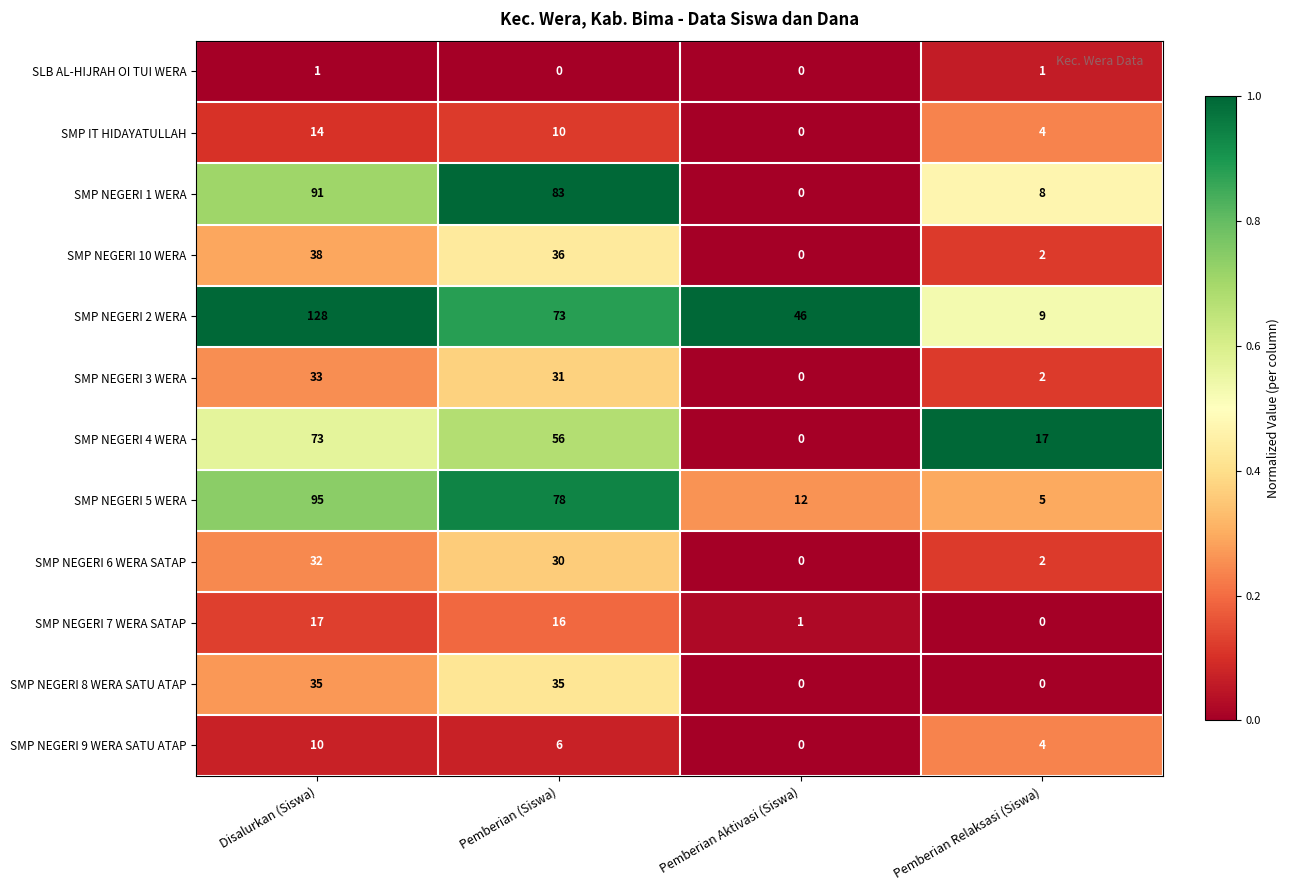

True or false: SMP NEGERI 10 WERA has a value of 10 at Pemberian (Siswa).

False